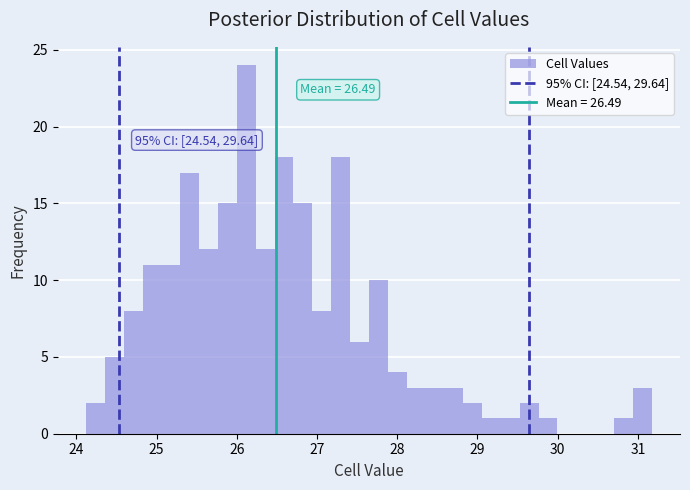

Read against the x-axis, roughly where is the centre of the tallest bar?

26.1